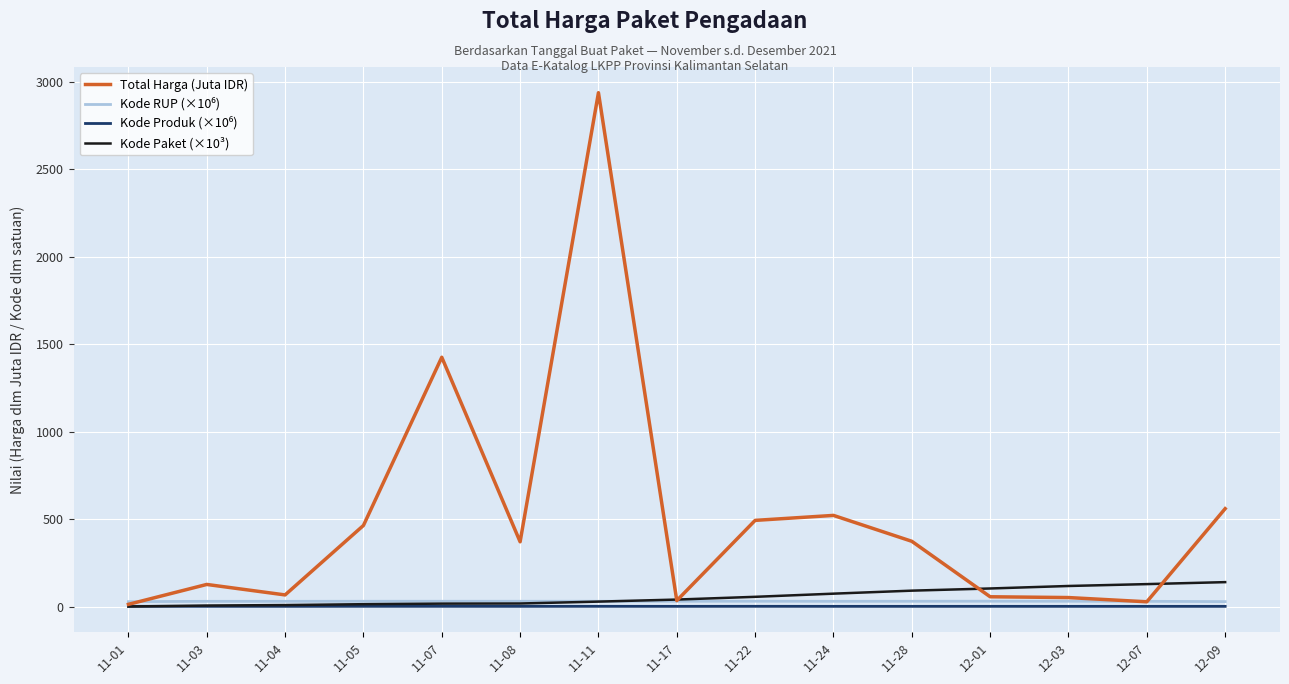

Which series has the widest spread of values?

Total Harga (Juta IDR)